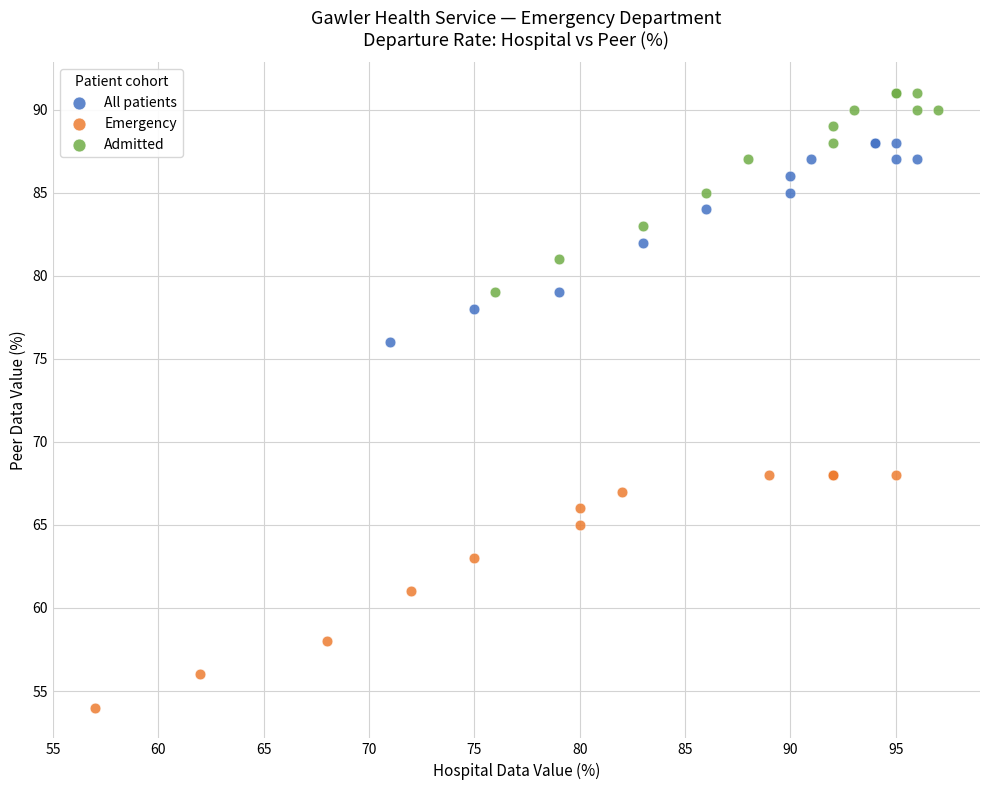

Which series contains the highest Y value?

Admitted